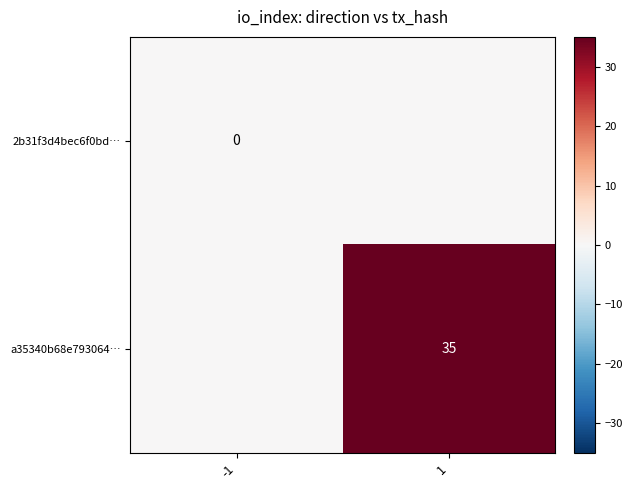

True or false: a35340b68e793064… has a value of 57 at 1.

False